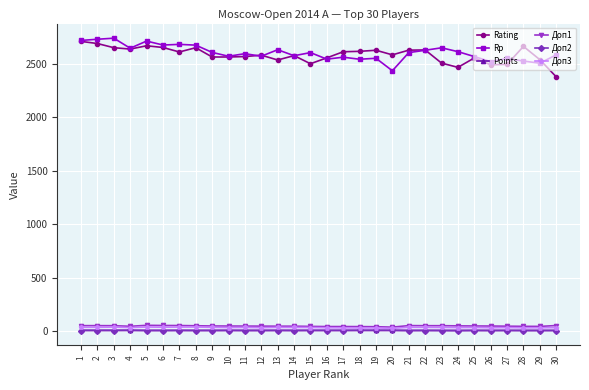

What is the minimum value for Rating?

2378.0